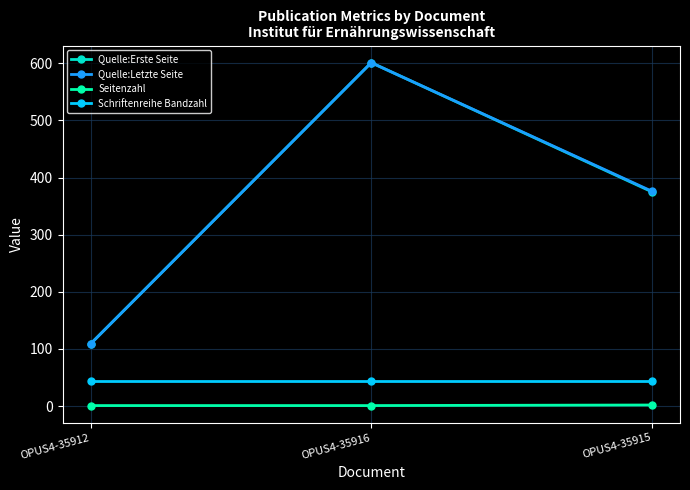

Between OPUS4-35916 and OPUS4-35915, which series saw the biggest shift?

Quelle:Erste Seite